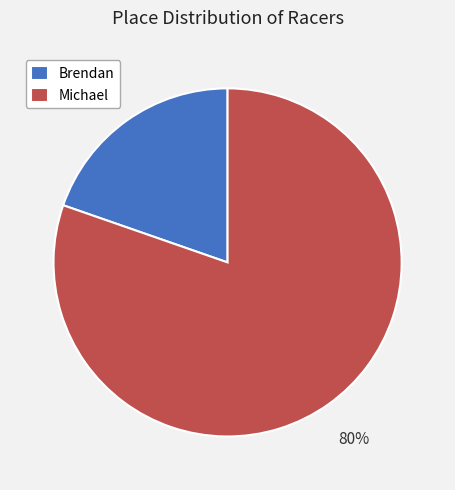

To the nearest percent, what portion does Brendan represent?

20%